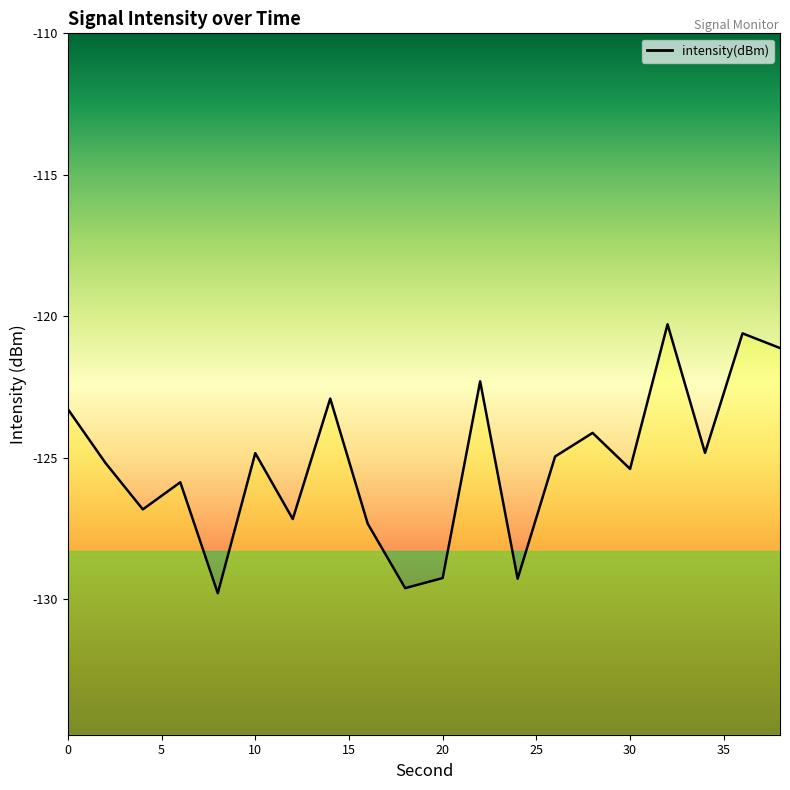

How many interior local peaks (higher than both neighbors) does the data have?

7